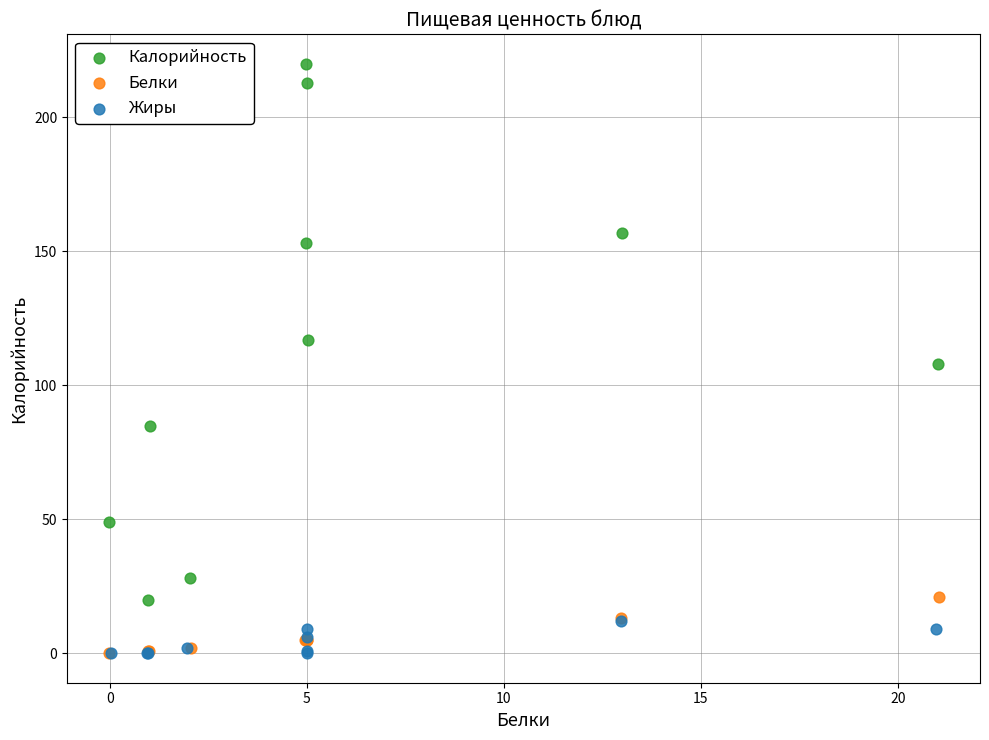

What are all the series names shown in the legend?

Калорийность, Белки, Жиры